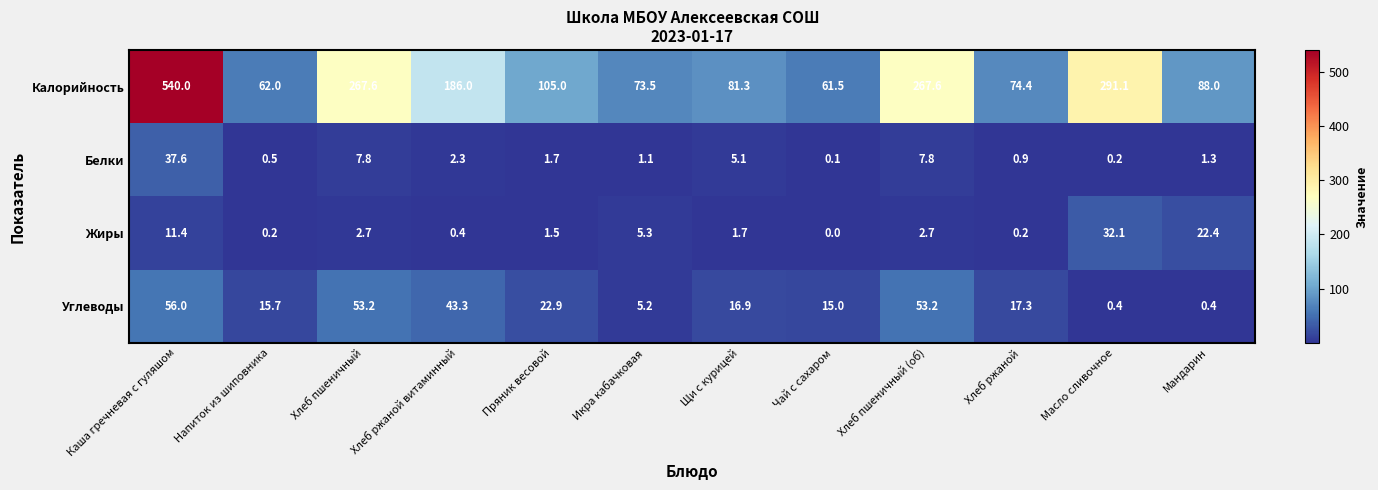

The Жиры series shows 2.7 at Хлеб пшеничный (об). True or false?

True